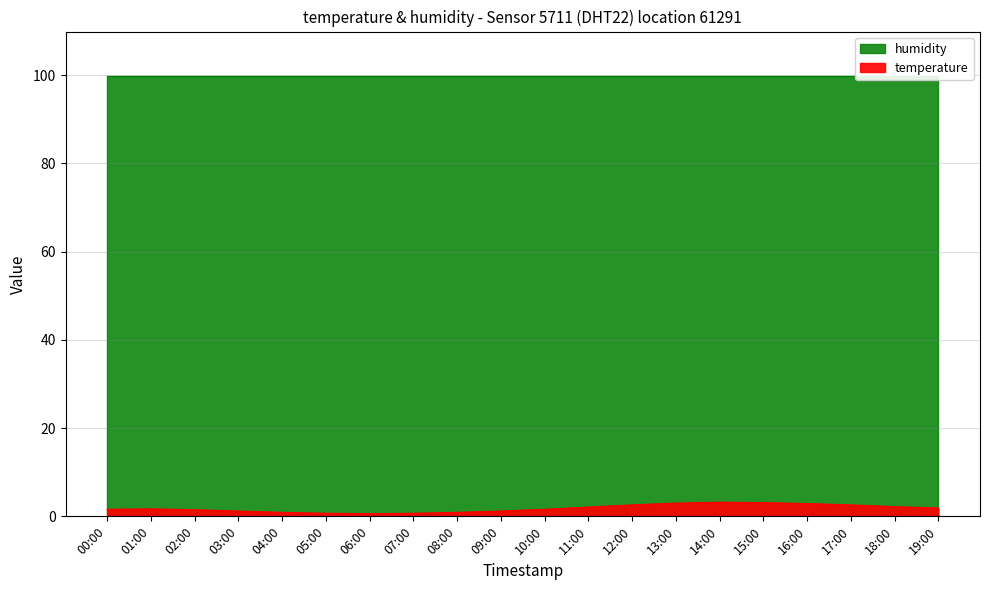

True or false: temperature has a value of 1.2 at 09:00.

True